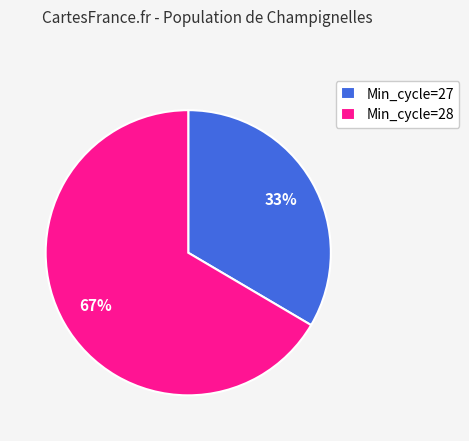

The Min_cycle=27 slice represents 33% of the pie. True or false?

True